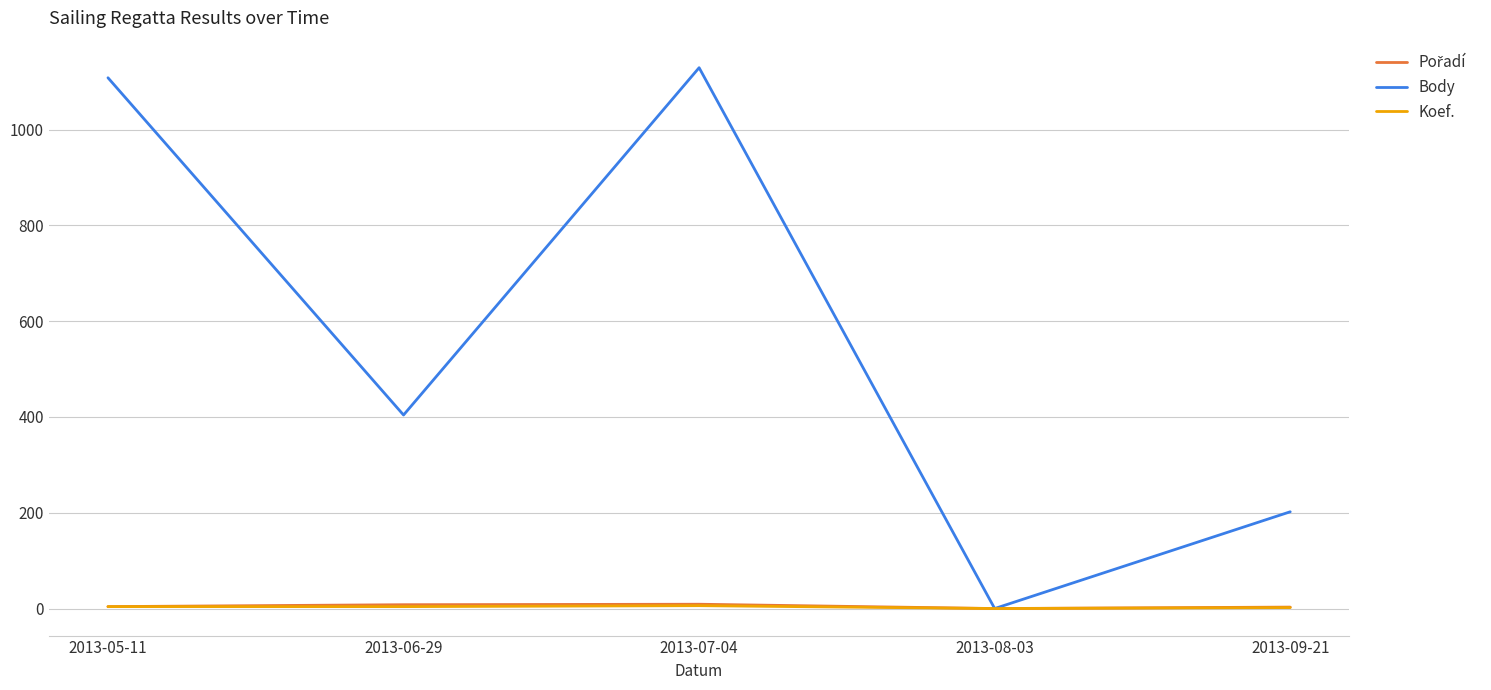

Is it true that Body equals 404 at 2013-06-29?

True